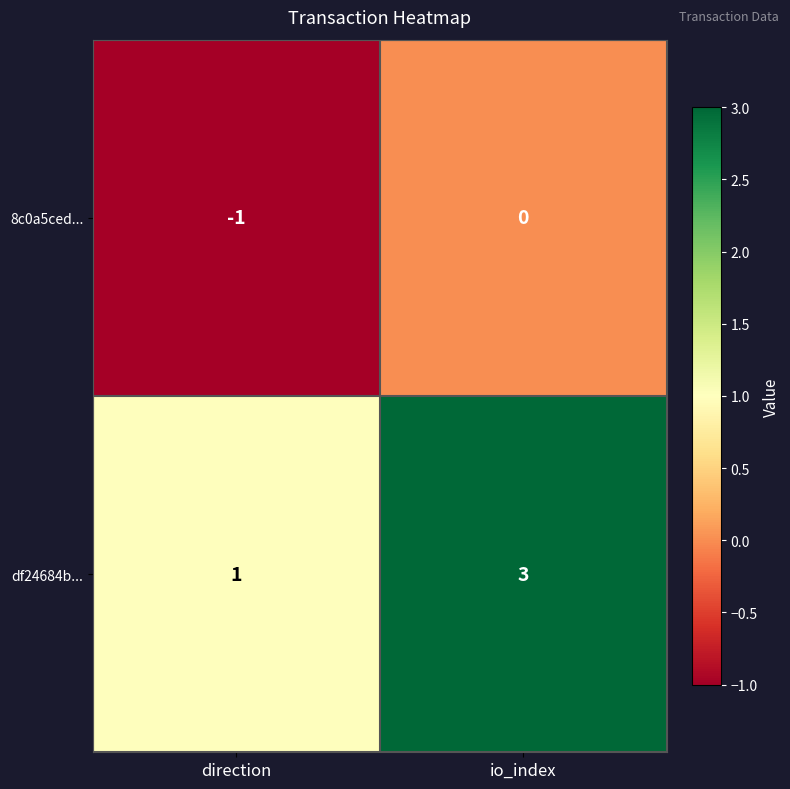

Between direction and io_index, which series saw the biggest shift?

df24684b...